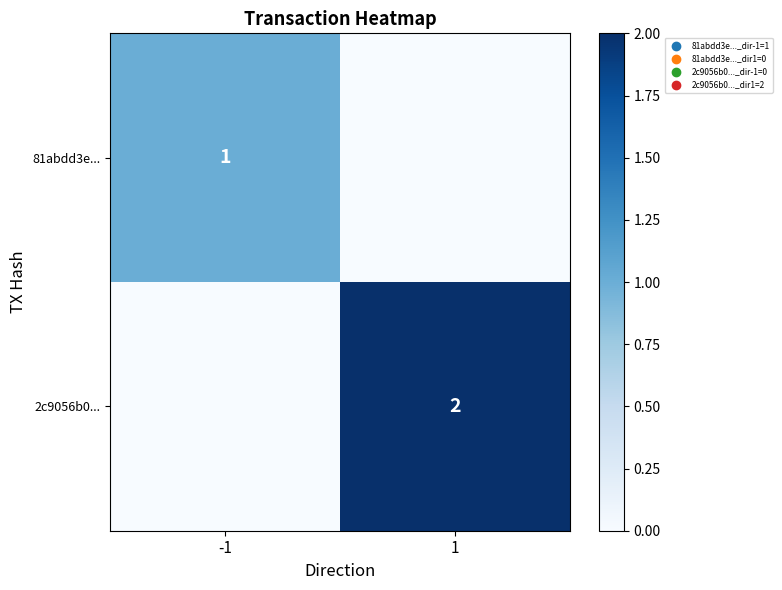

Is it true that 81abdd3e... equals 1 at -1?

True